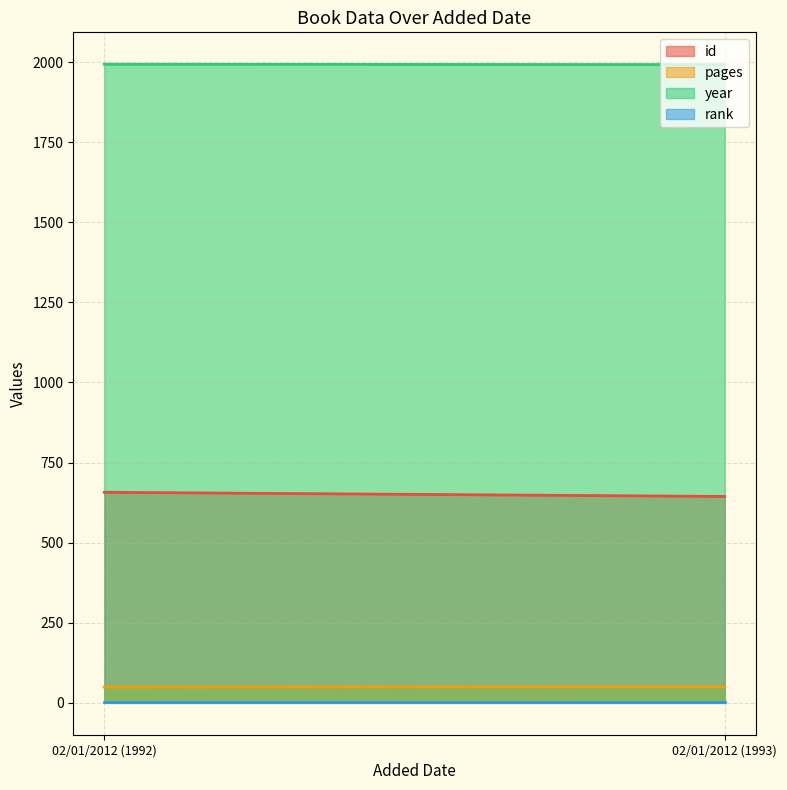

What is the average value of the id series?

650